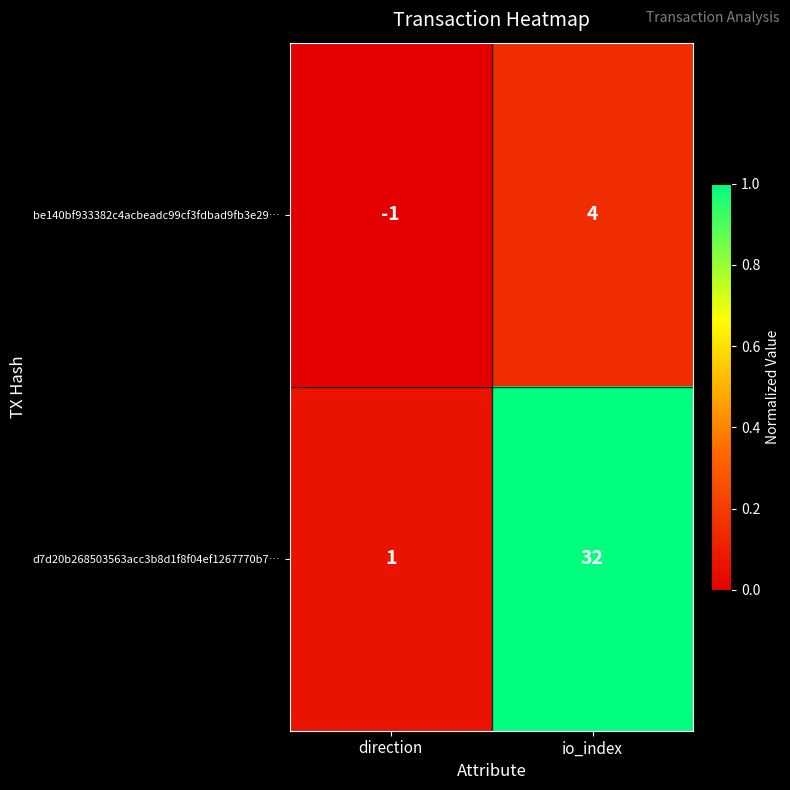

Which series has the largest total across all categories?

d7d20b268503563acc3b8d1f8f04ef1267770b7…